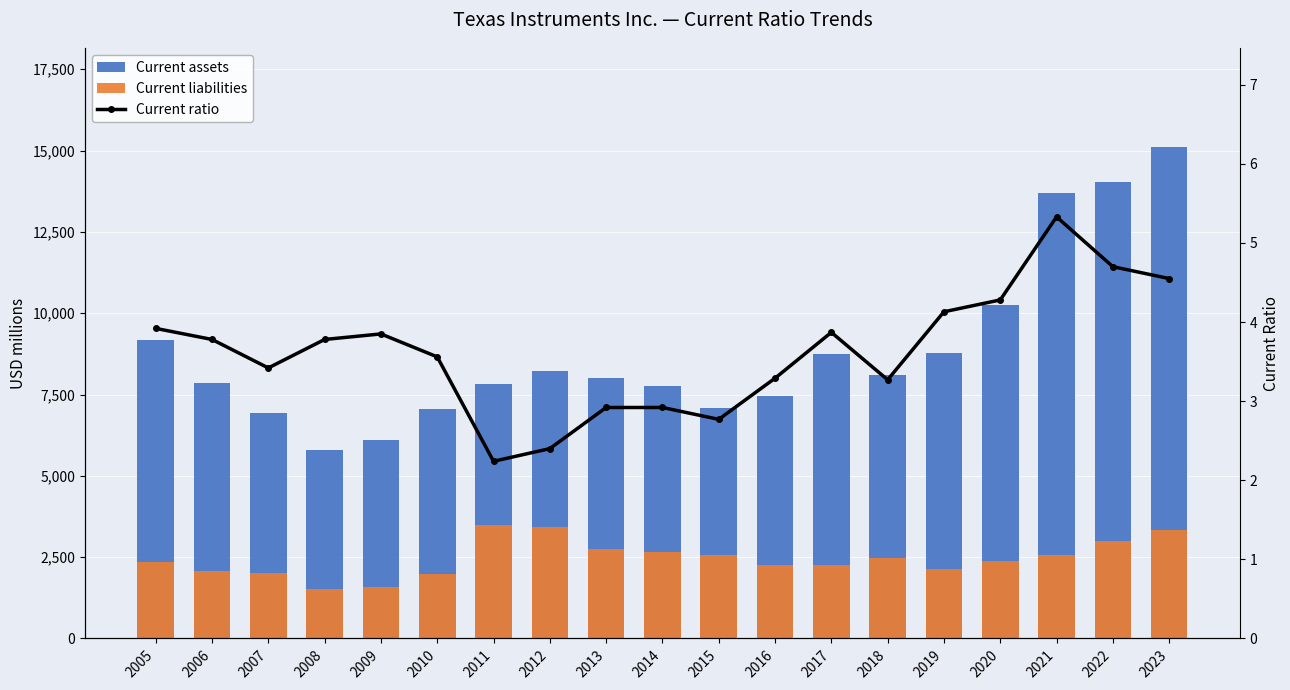

Is it true that Current liabilities equals 2887.0 at 2007?

False